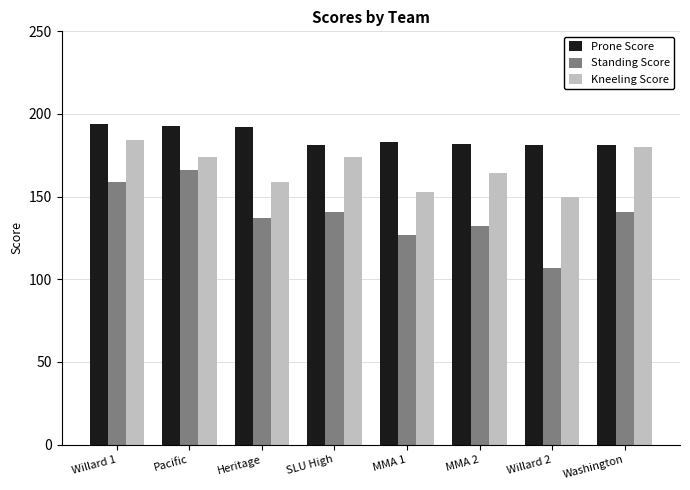

What is the sum of the Prone Score values at SLU High and Washington?

362